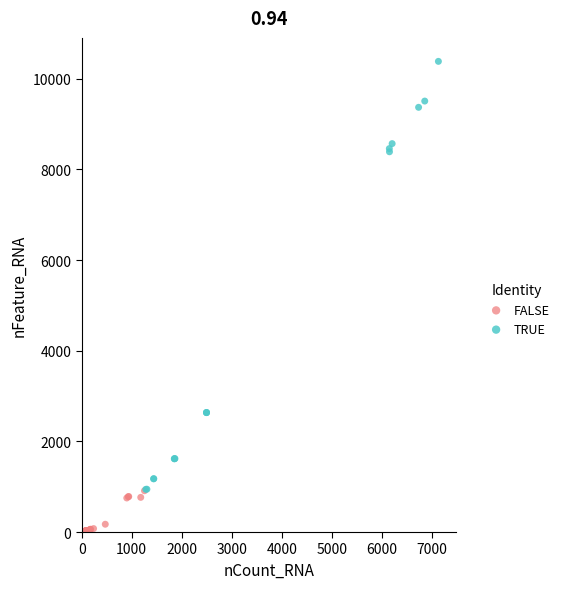

Which series contains the highest Y value?

TRUE